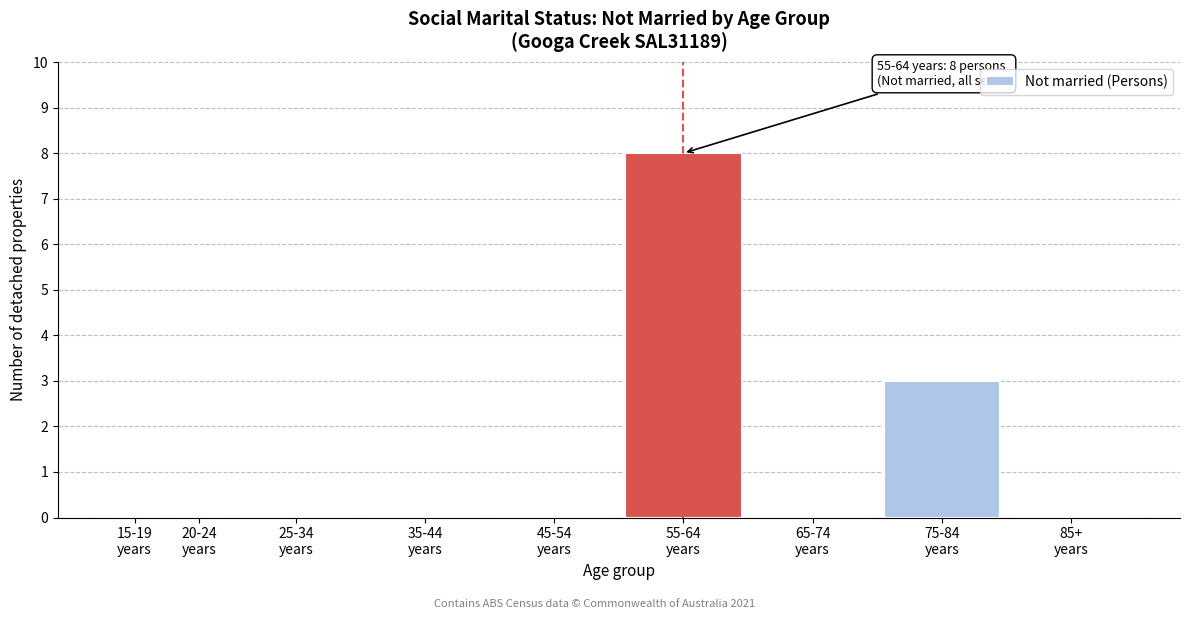

What is the greatest value displayed?

8